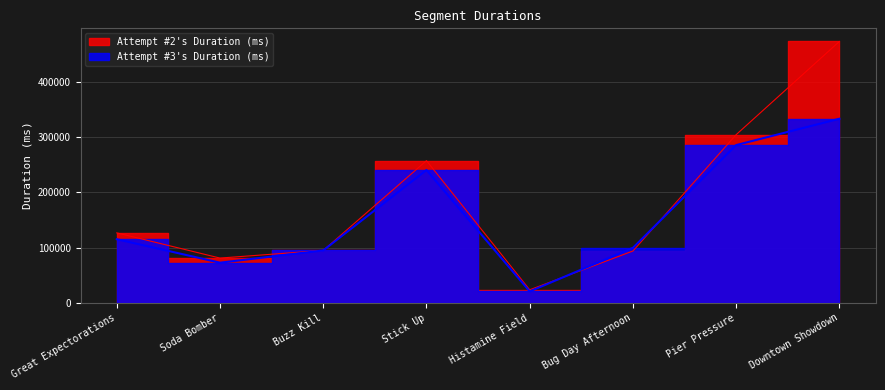

Does the chart display data point markers on the line(s)?

No